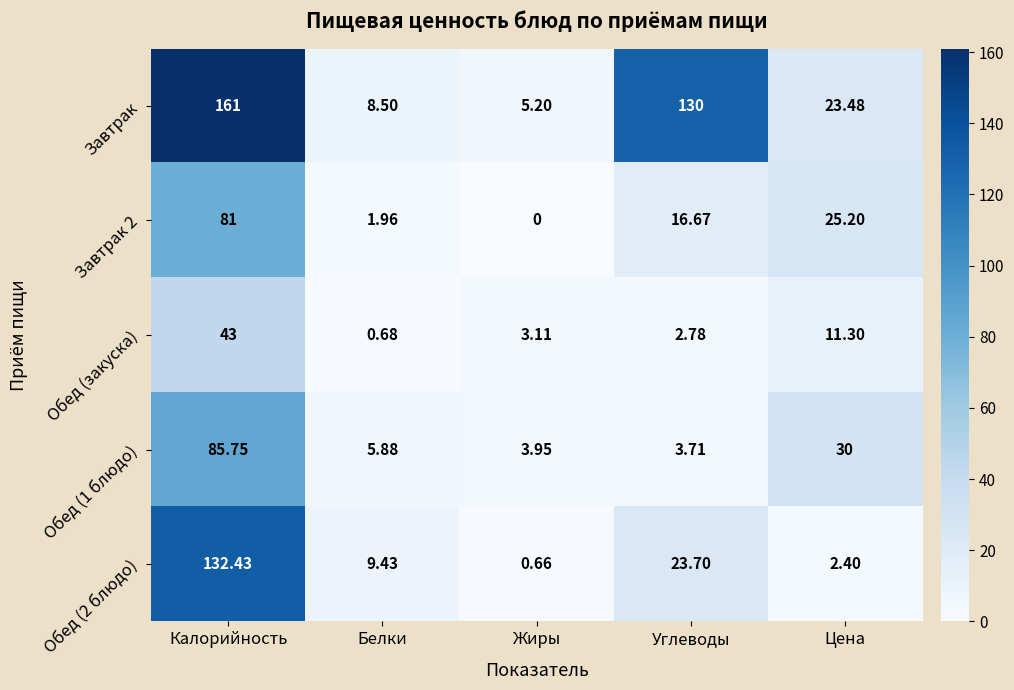

At which category is the sum across all series the highest?

Калорийность